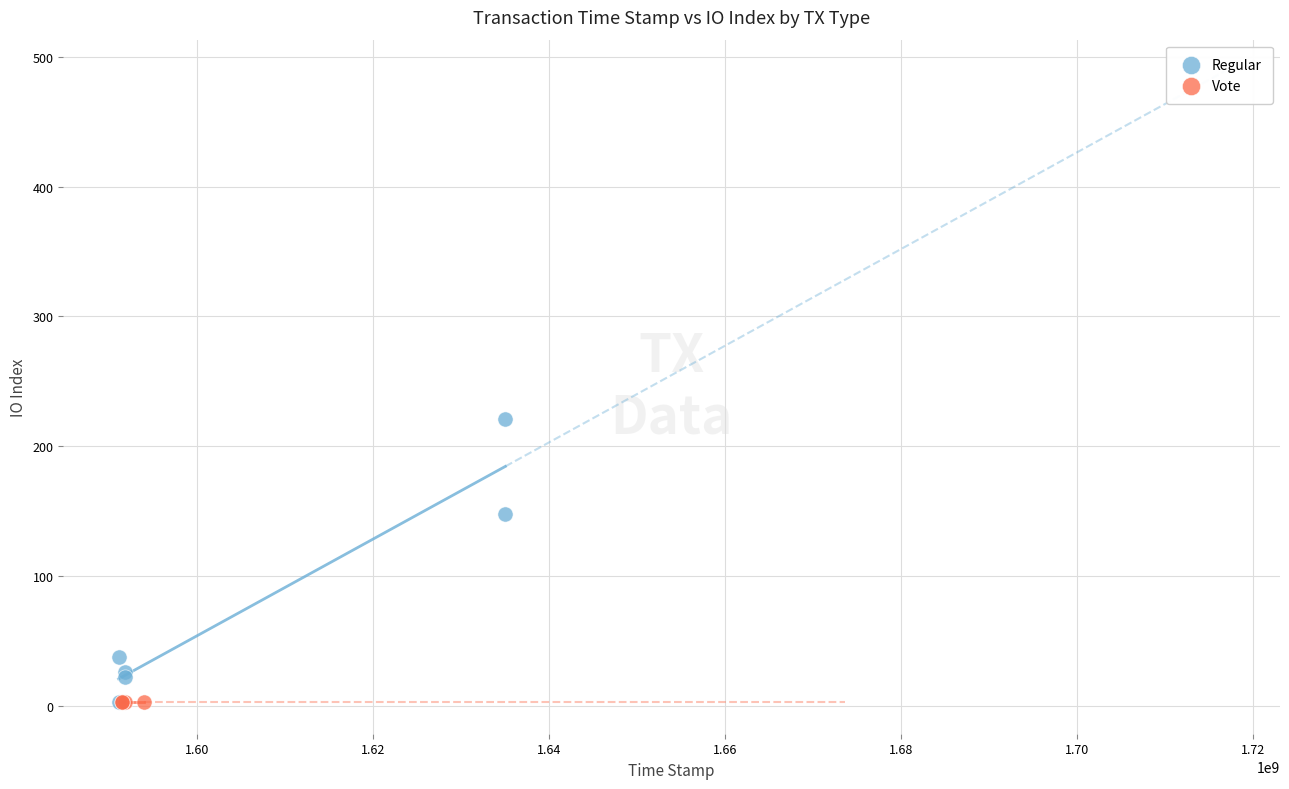

Which series reaches the maximum Y coordinate?

Regular